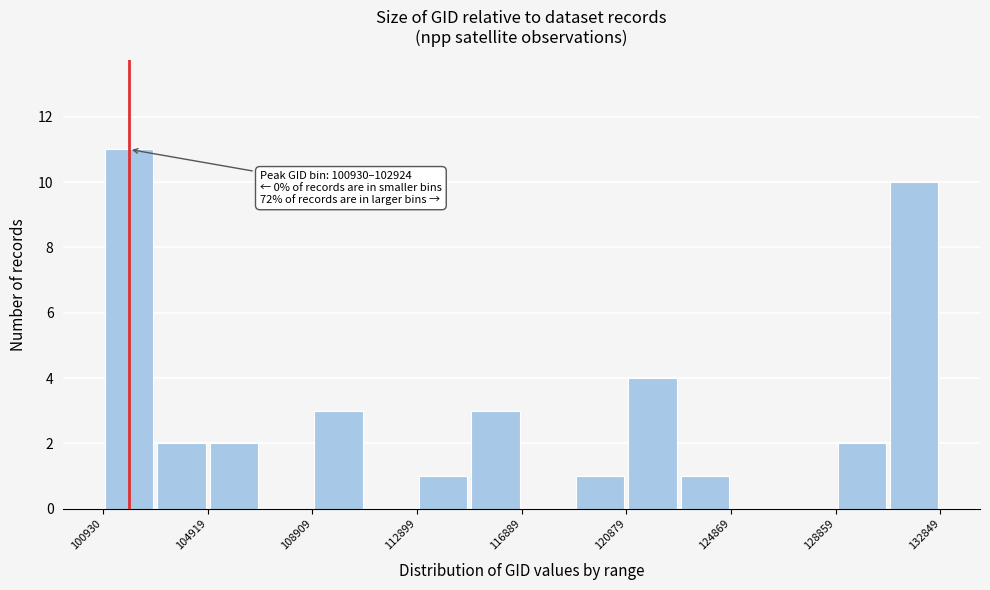

Around what value on the x-axis is the tallest bar? Give the approximate position of its centre, as read against the axis.

102000